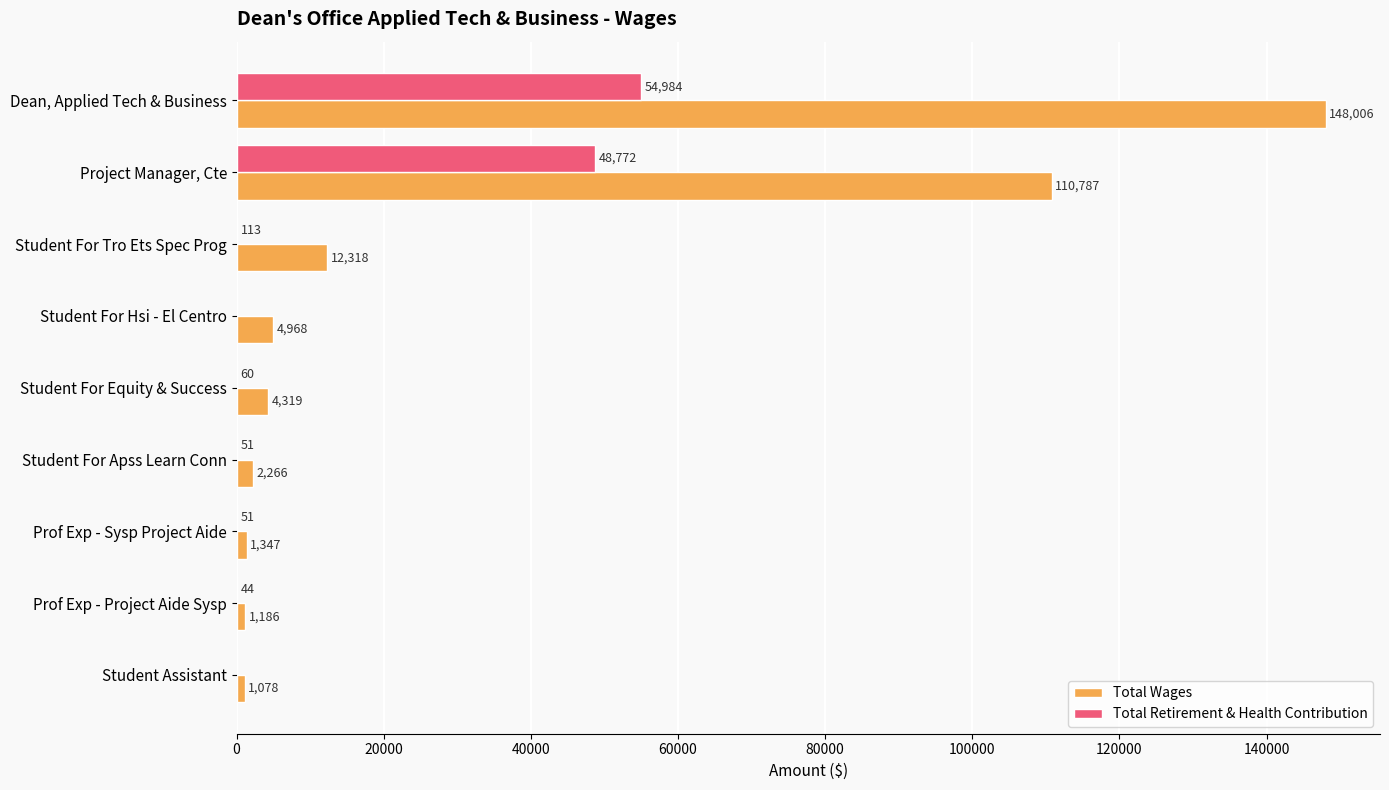

Where is Total Retirement & Health Contribution nearest to the value 27492?

Project Manager, Cte